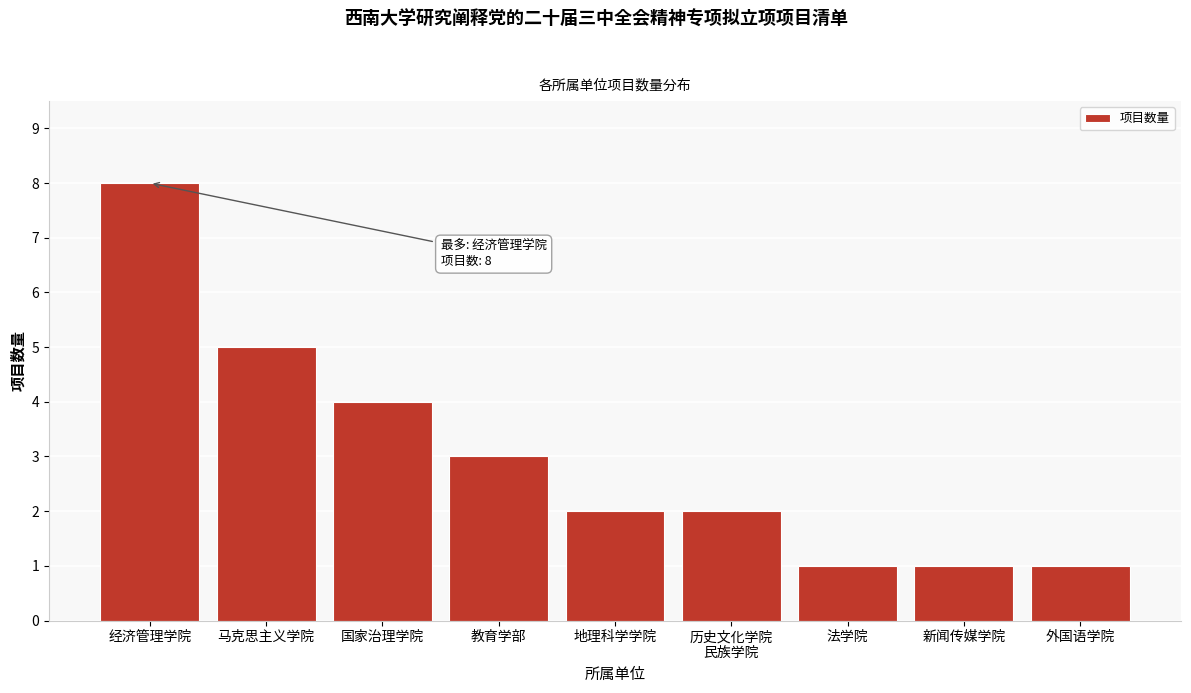

Reading left to right, extract all data points from this chart.

8	5	4	3	2	2	1	1	1